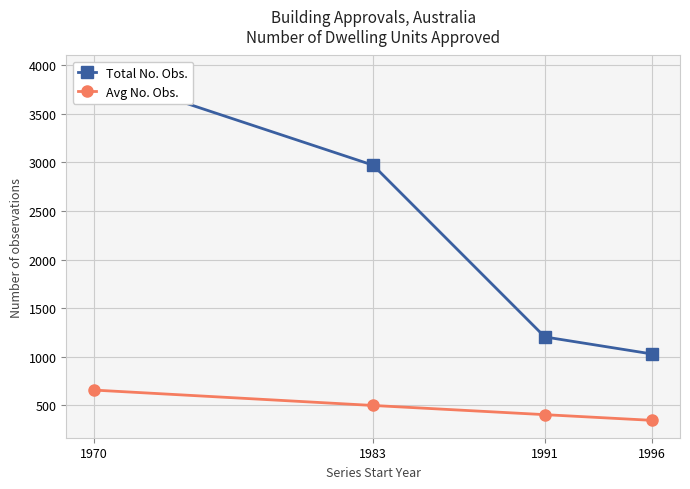

What are all the series names shown in the legend?

Total No. Obs., Avg No. Obs.